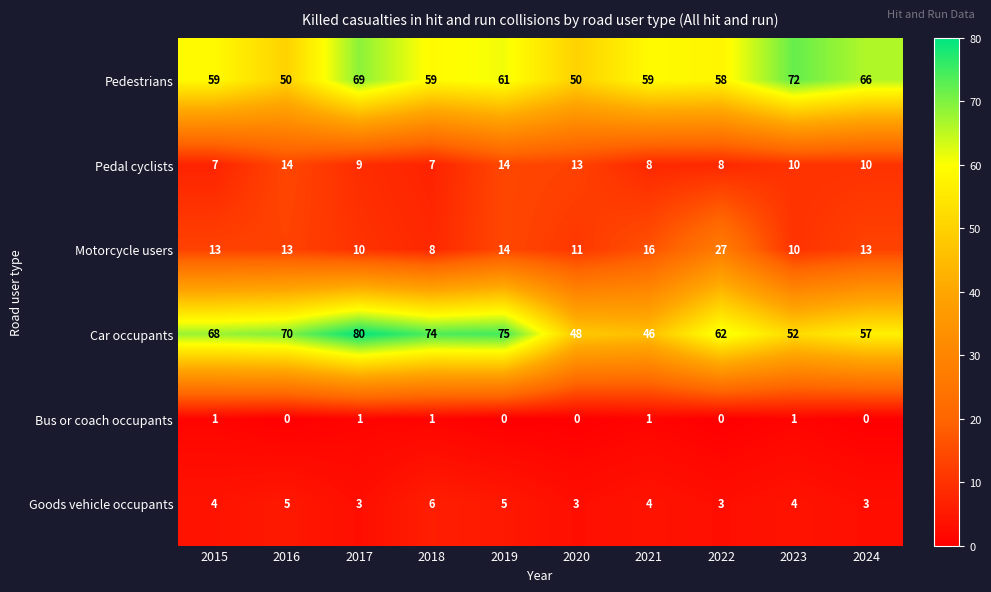

Which series has the largest total across all categories?

Car occupants